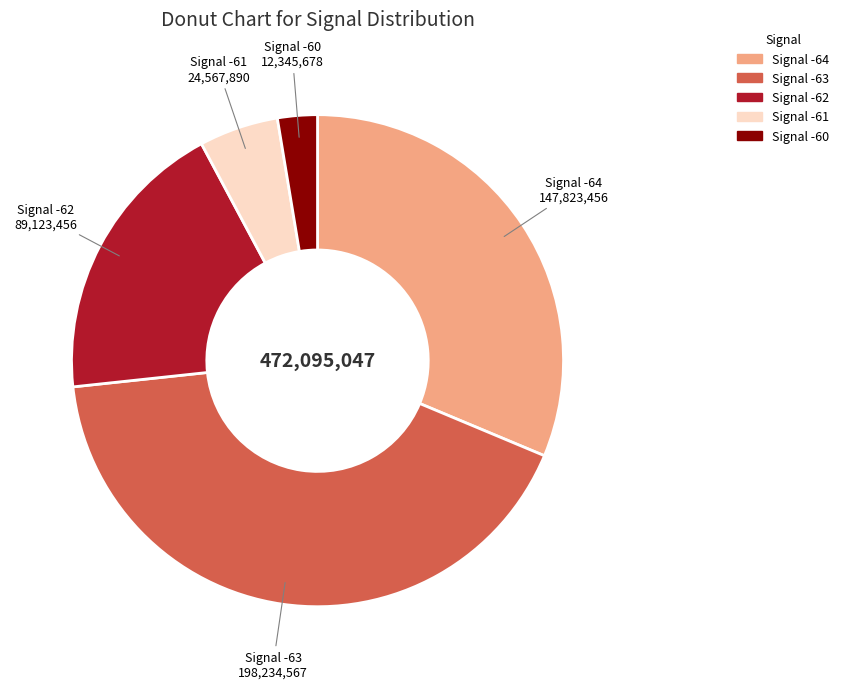

Is there any slice that represents more than half of the pie?

No